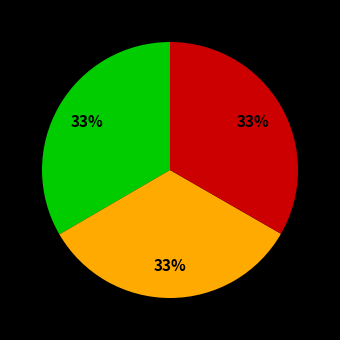

Is there any slice that represents more than half of the pie?

No